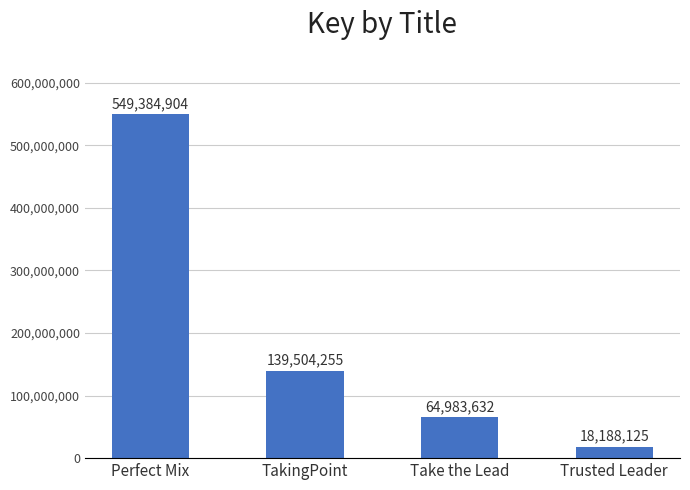

Is it true that the value at TakingPoint is 66241531?

False